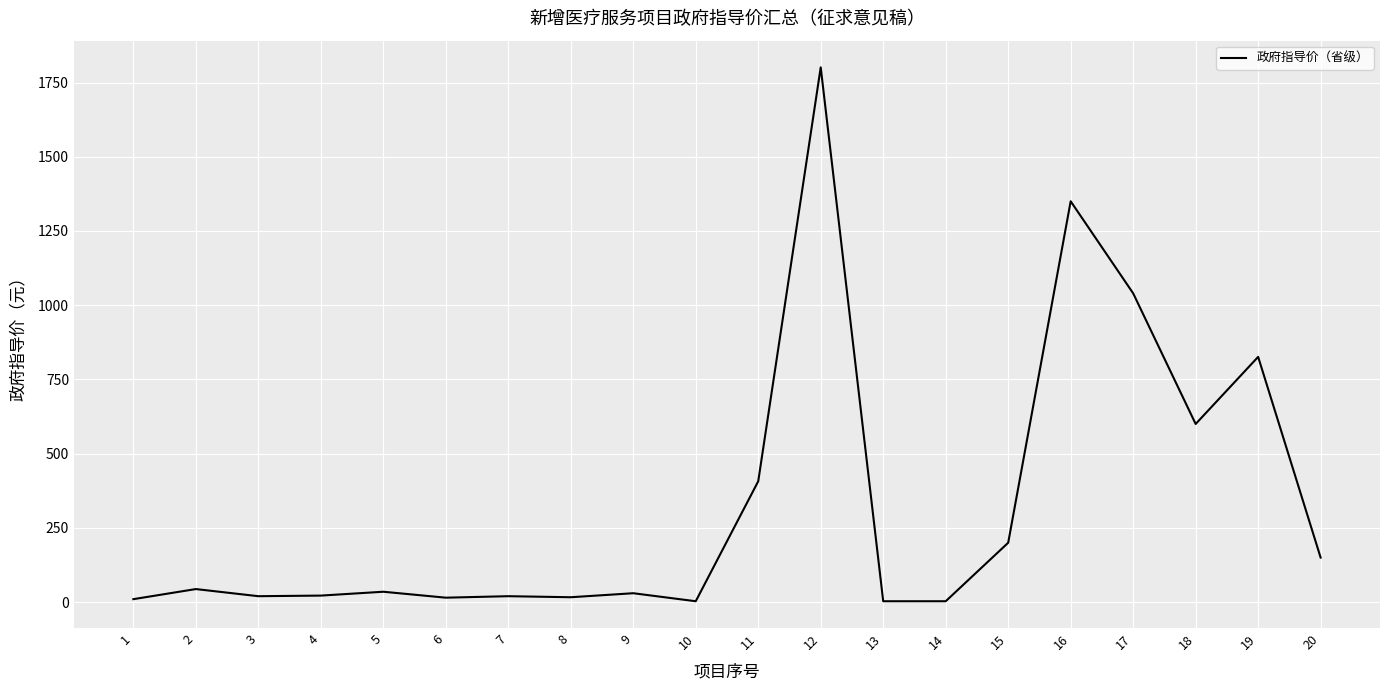

What is the maximum value shown in the chart?

1801.0